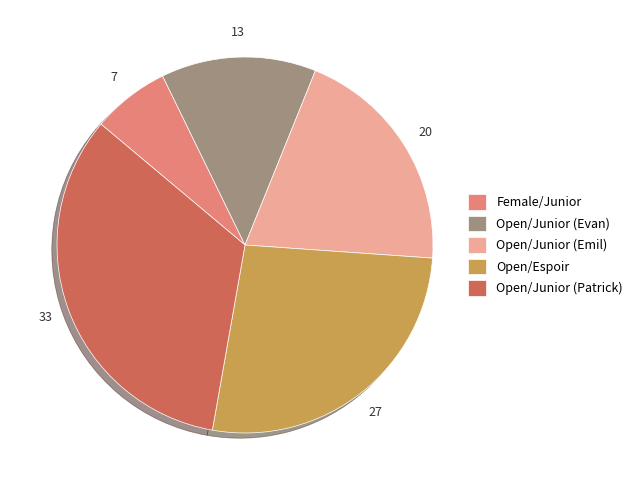

The Open/Junior (Emil) slice represents 20% of the pie. True or false?

True